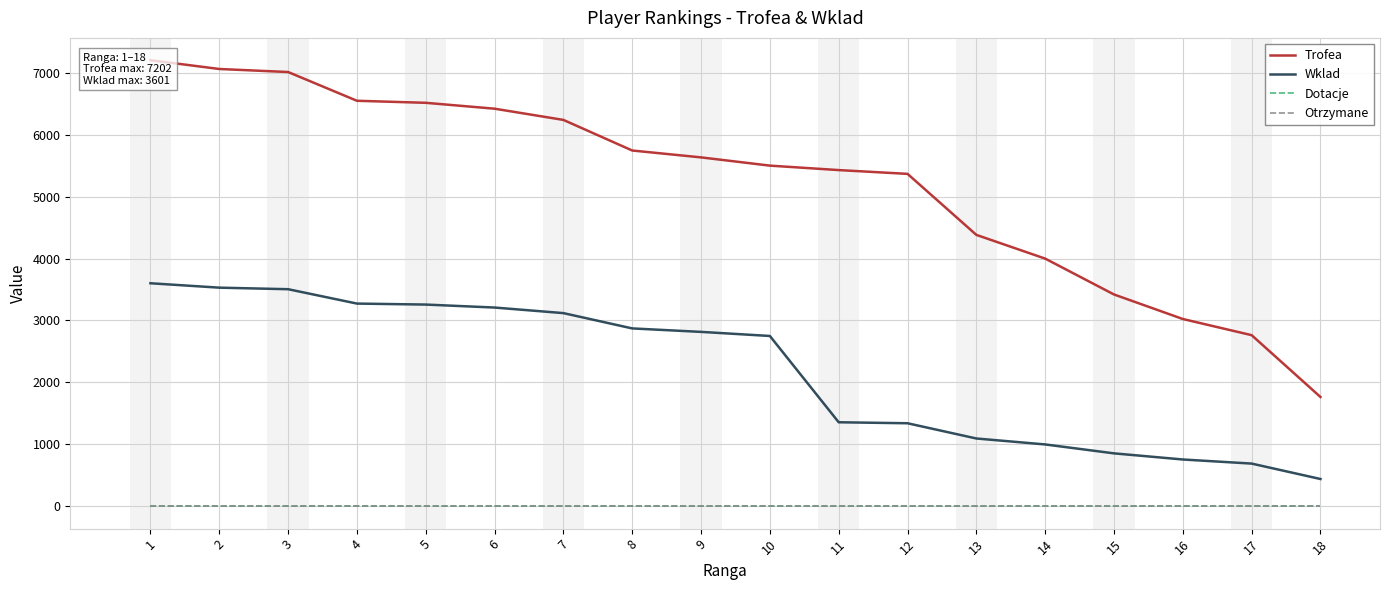

True or false: Trofea and Dotacje intersect in this chart.

False